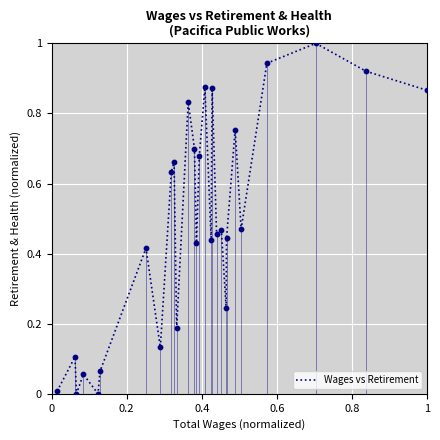

What is the greatest value displayed?

1.0